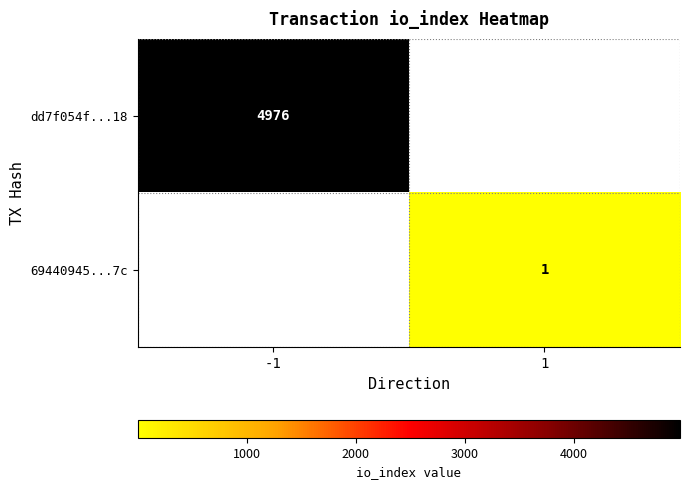

The value of dd7f054f...18 at -1 is 4976. True or false?

True